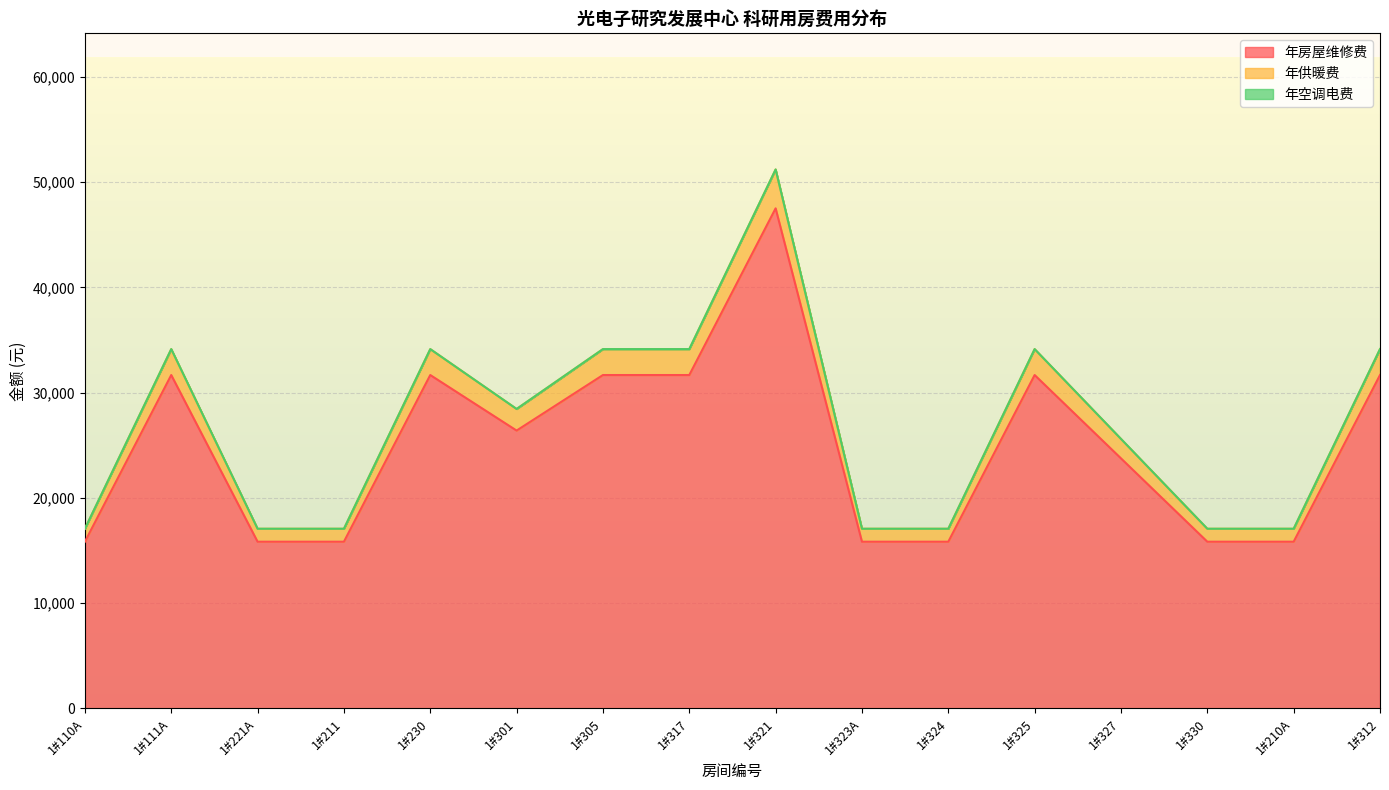

True or false: 月房屋维修费单价 and 年房屋维修费 cross at least once.

False